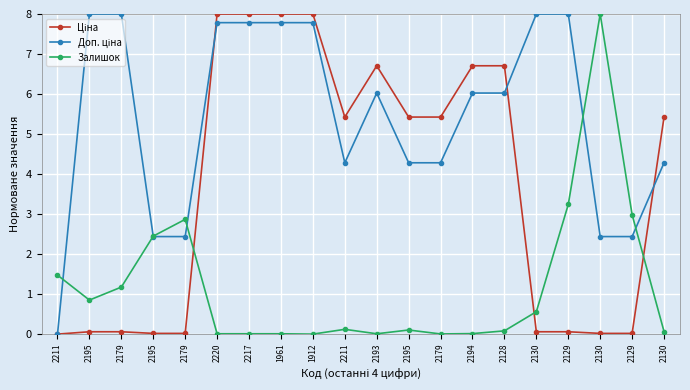

At which category is the sum across all series the highest?

2220